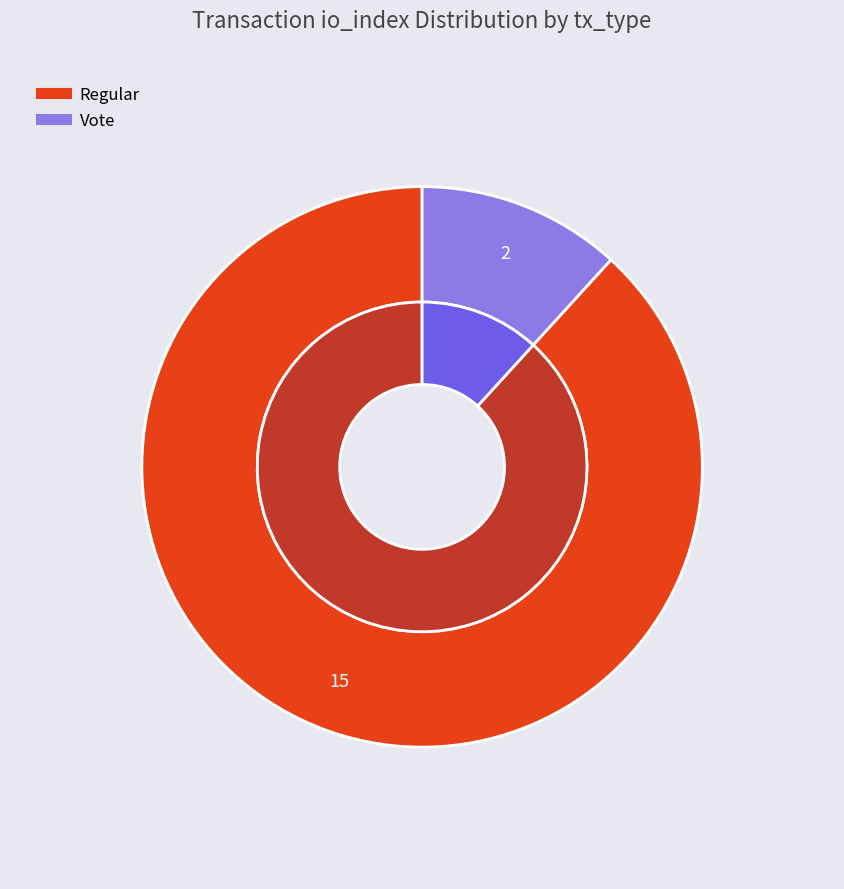

Which category has the smallest portion of the pie?

Vote (io_index=2)